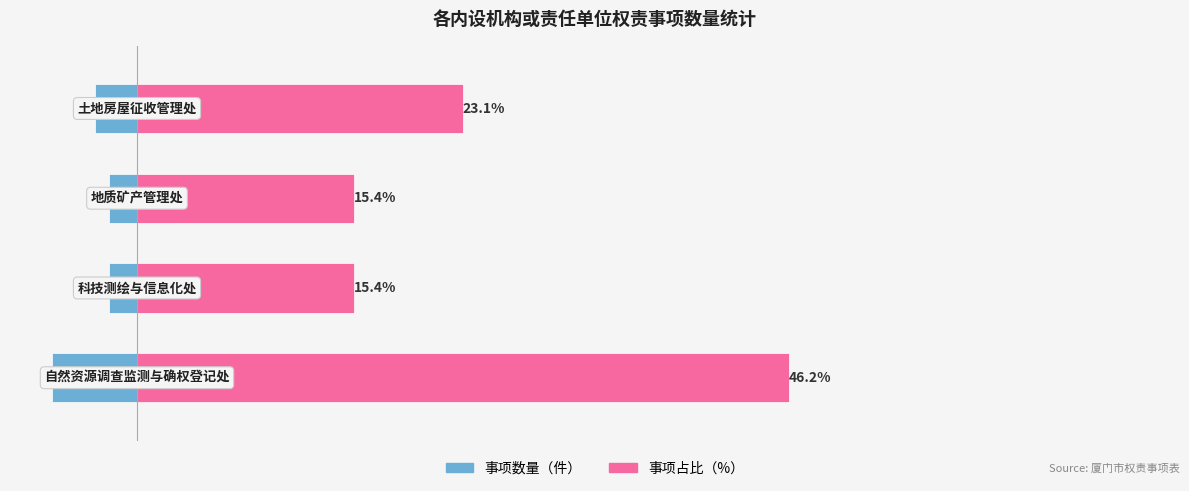

Which series has the largest range (max minus min)?

事项占比%（红）